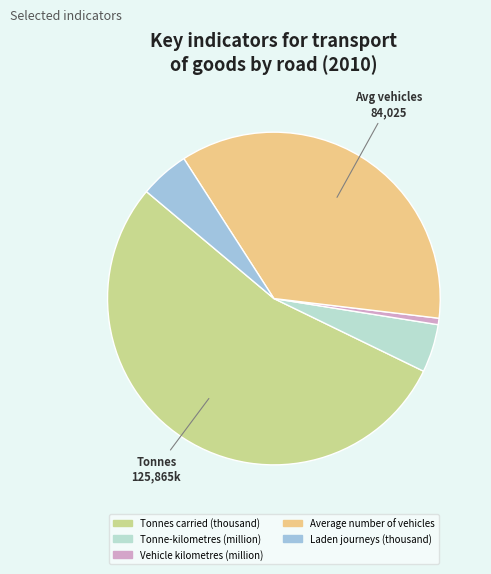

How many segments does this pie chart have?

5